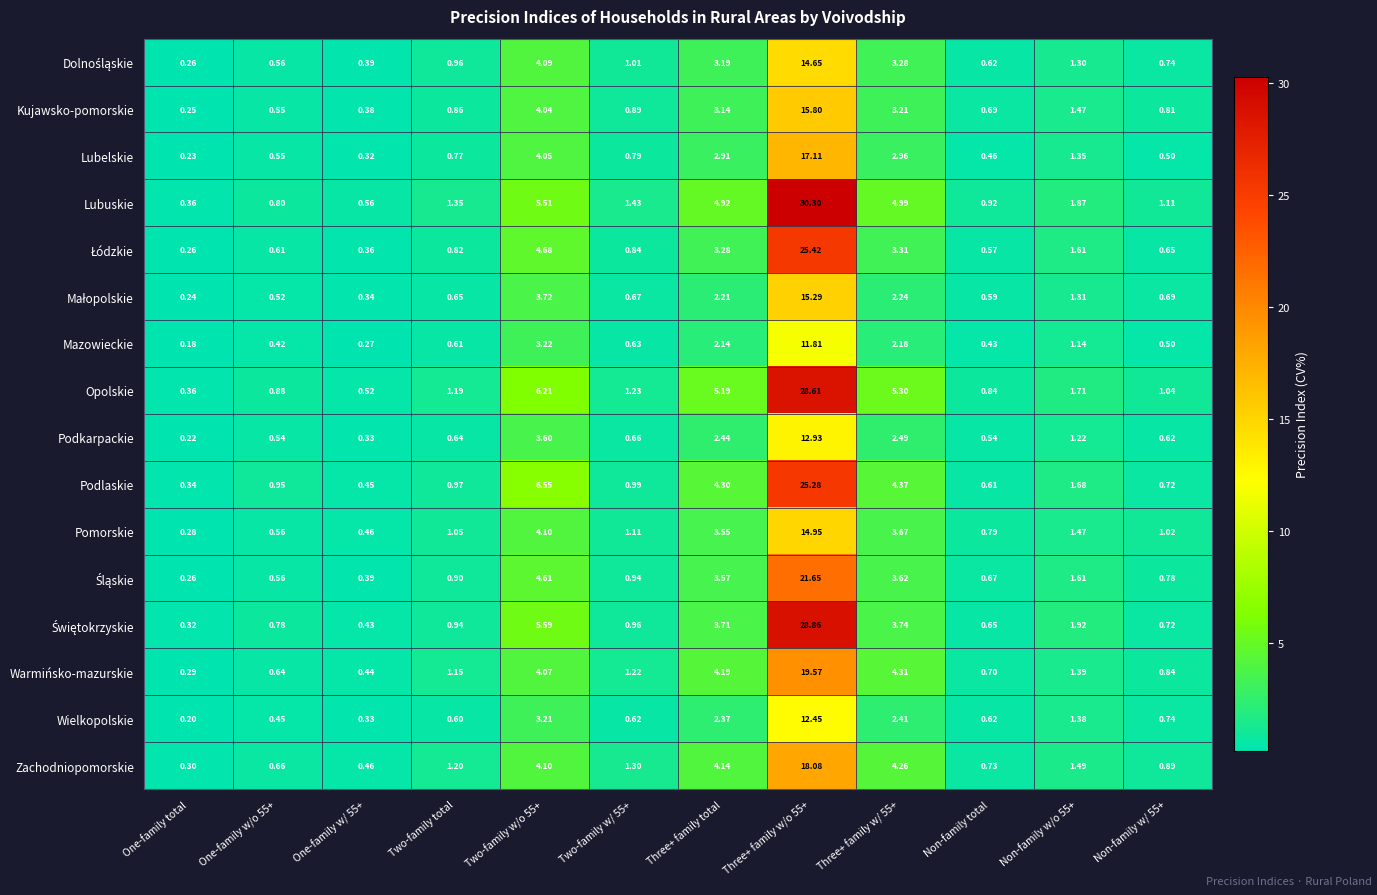

What is the difference between the highest and lowest values at One-family w/ 55+?

0.3